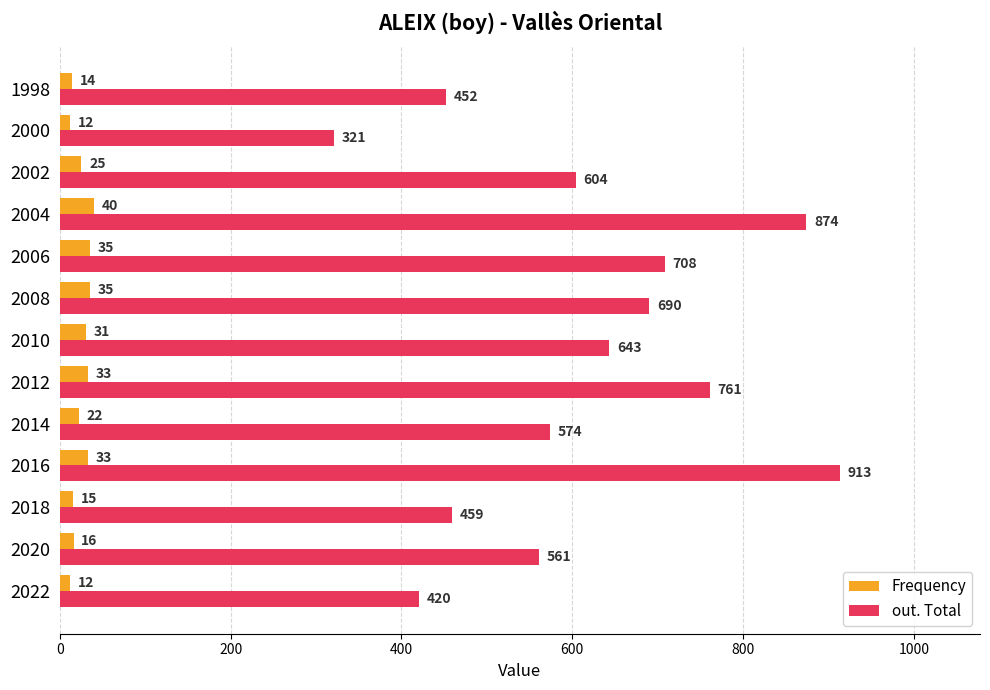

What is the sum of all out. Total values?

7980